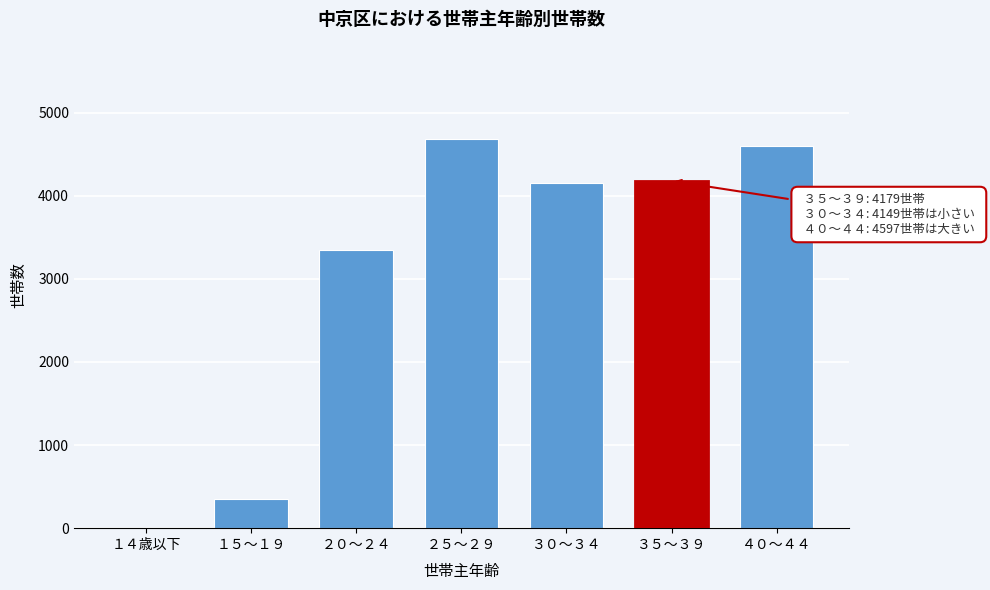

Reading left to right, list all the values displayed in this chart.

１４歳以下=1	１５～１９=348	２０～２４=3344	２５～２９=4684	３０～３４=4149	３５～３９=4179	４０～４４=4597